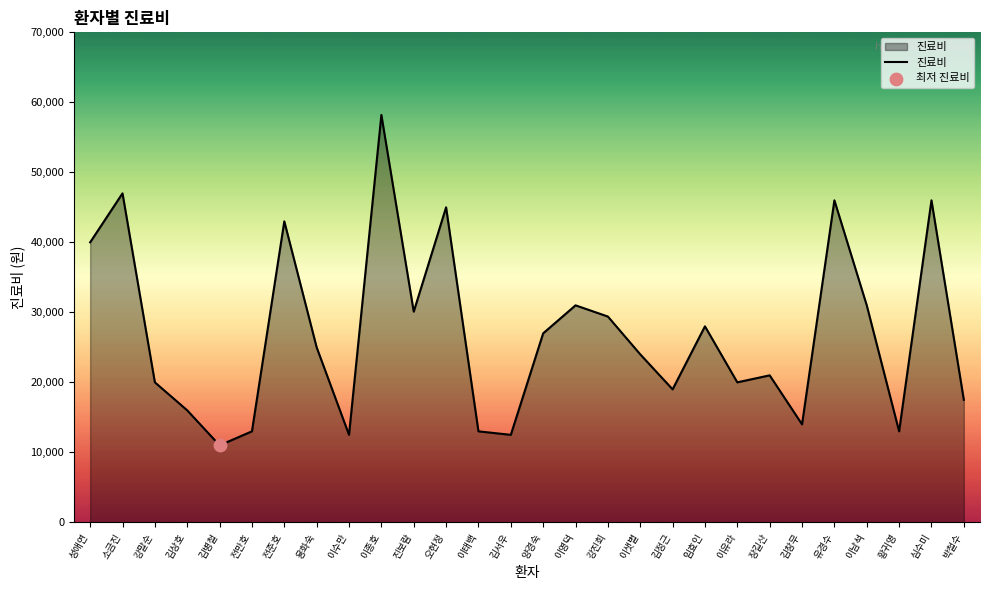

Approximately how many times larger is the value at 강진희 compared to 전준호?

0.7